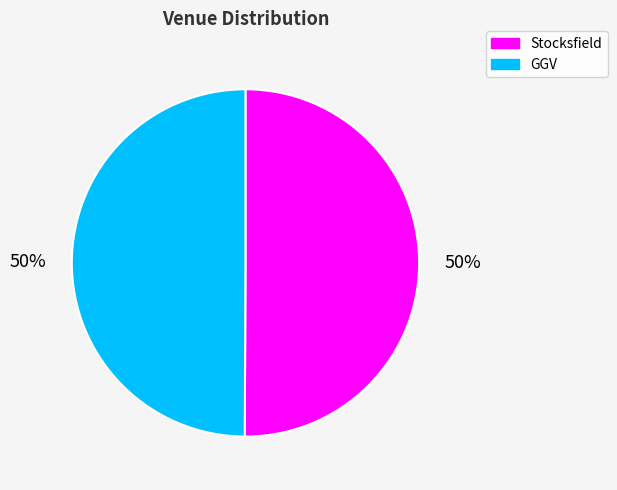

What percentage is the Stocksfield slice, to the nearest percent?

50%